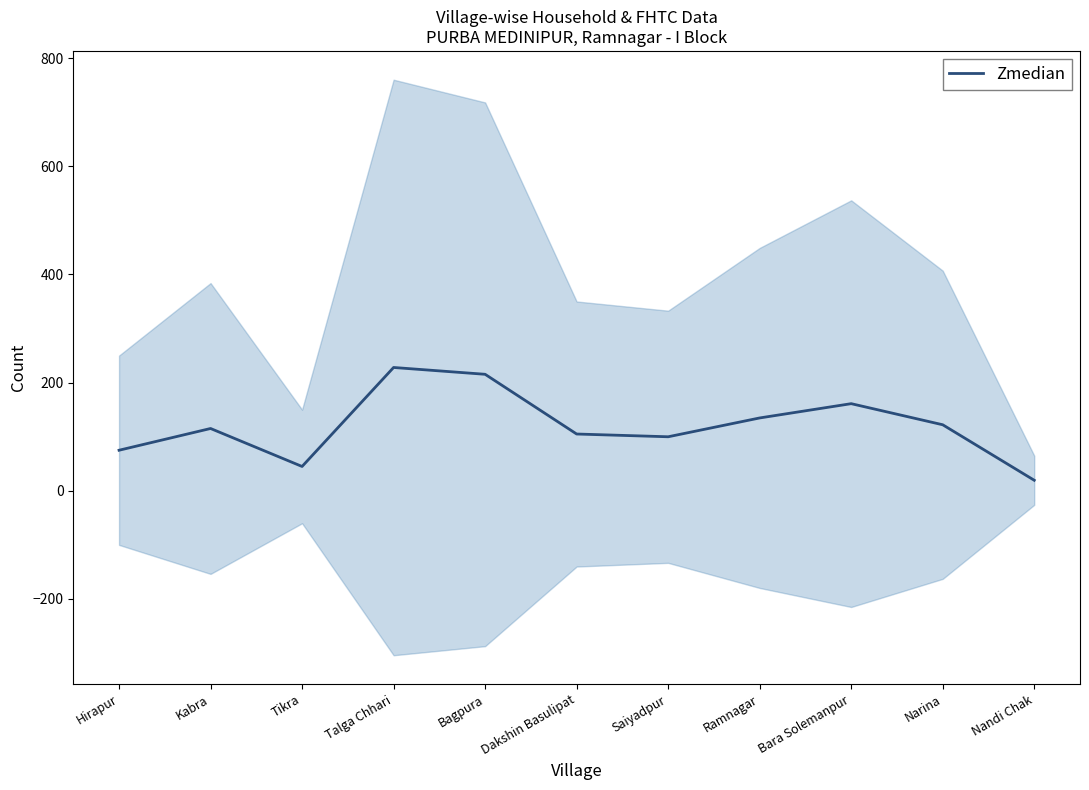

What position from the right is Saiyadpur?

5